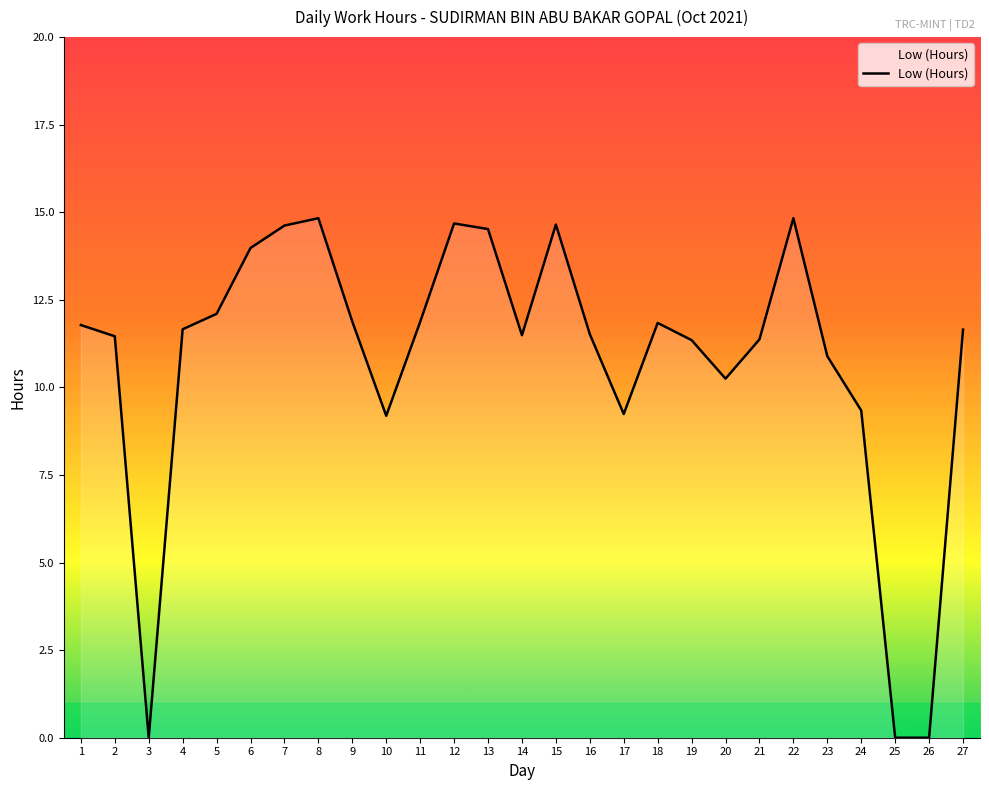

Is it true that the value at 23 is 19.2?

False